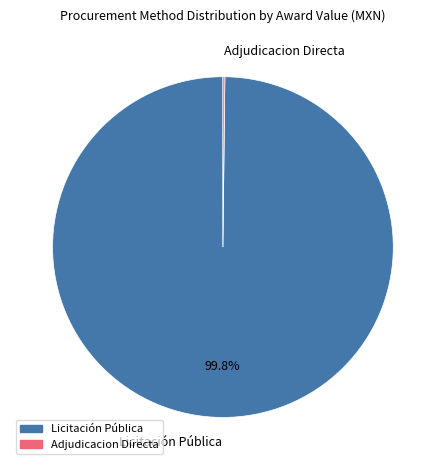

How much of the chart is everything except Licitación Pública?

0.2%